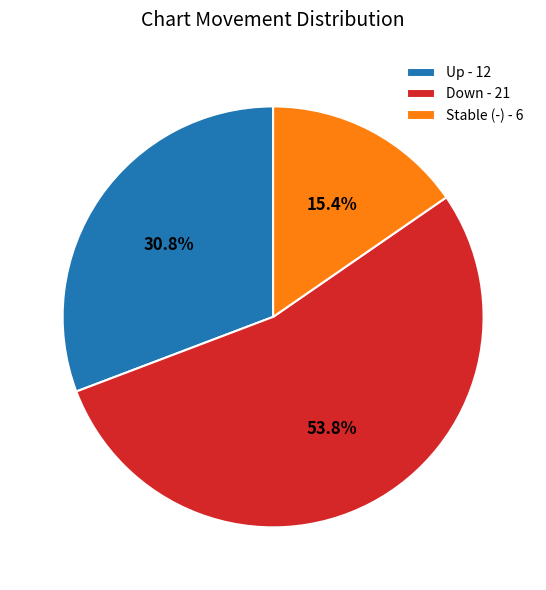

Which category has the smallest portion of the pie?

Stable (-) - 6